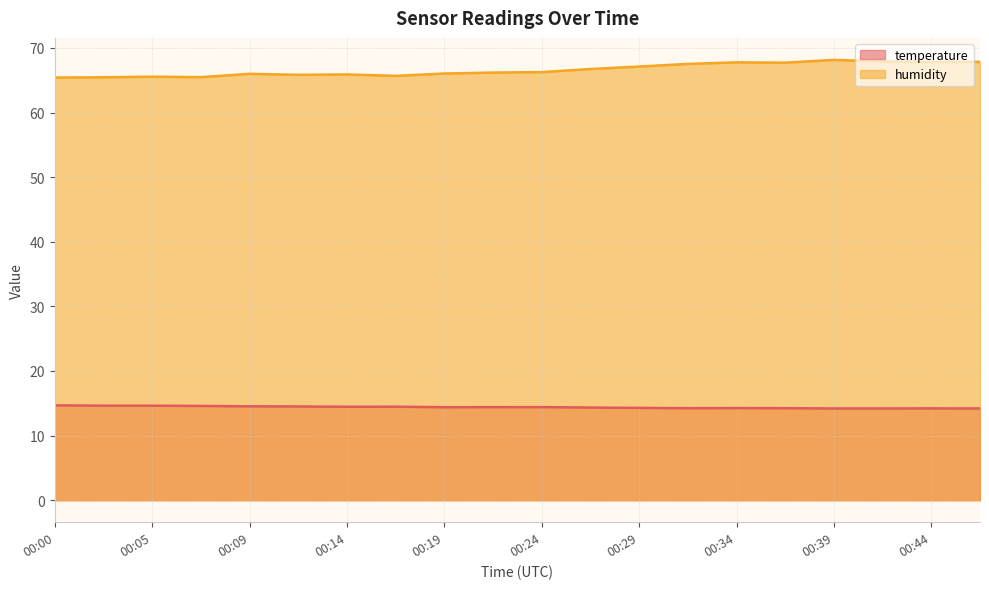

Between 00:05 and 00:24, which series saw the biggest shift?

humidity